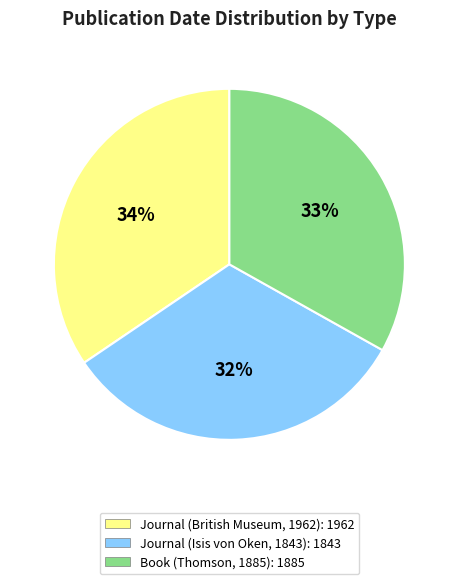

True or false: Journal (Isis von Oken, 1843) accounts for 32% of the total.

True